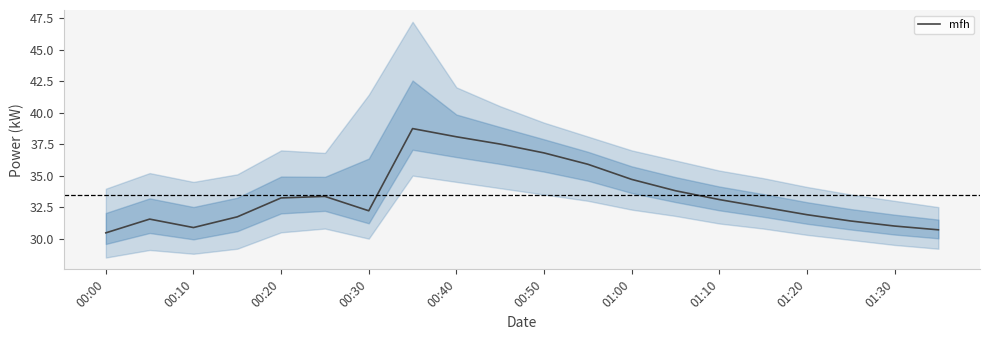

The value of mfh at 00:40 is 16.3. True or false?

False